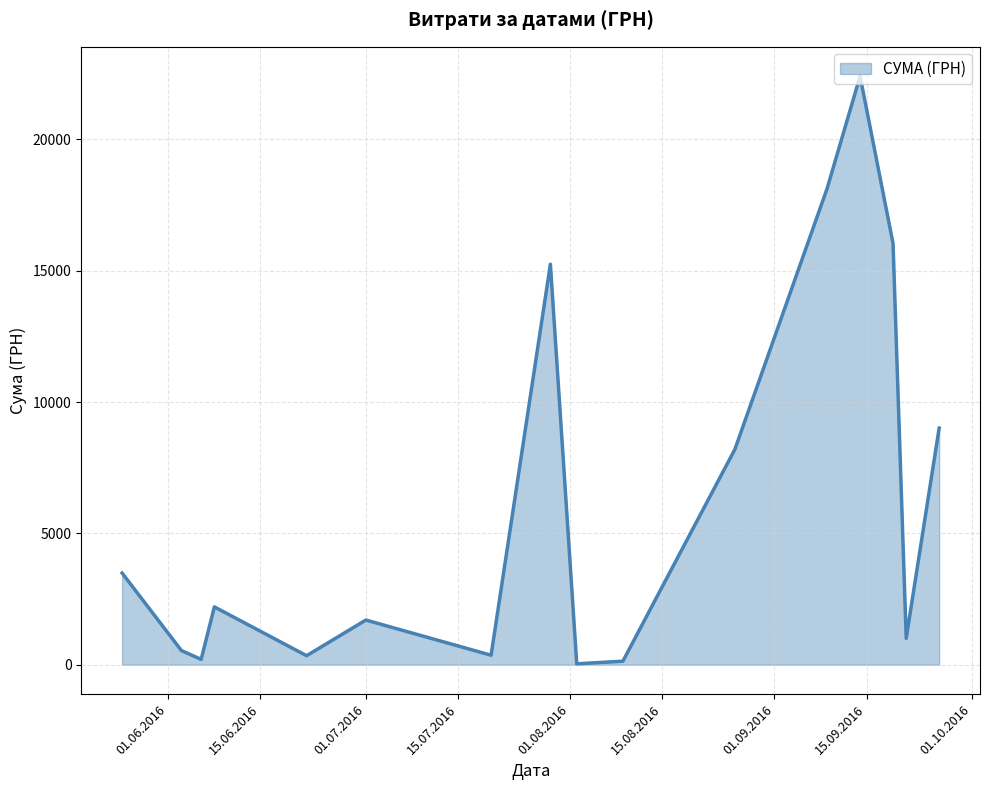

What is the difference between the maximum and minimum values?

22365.5